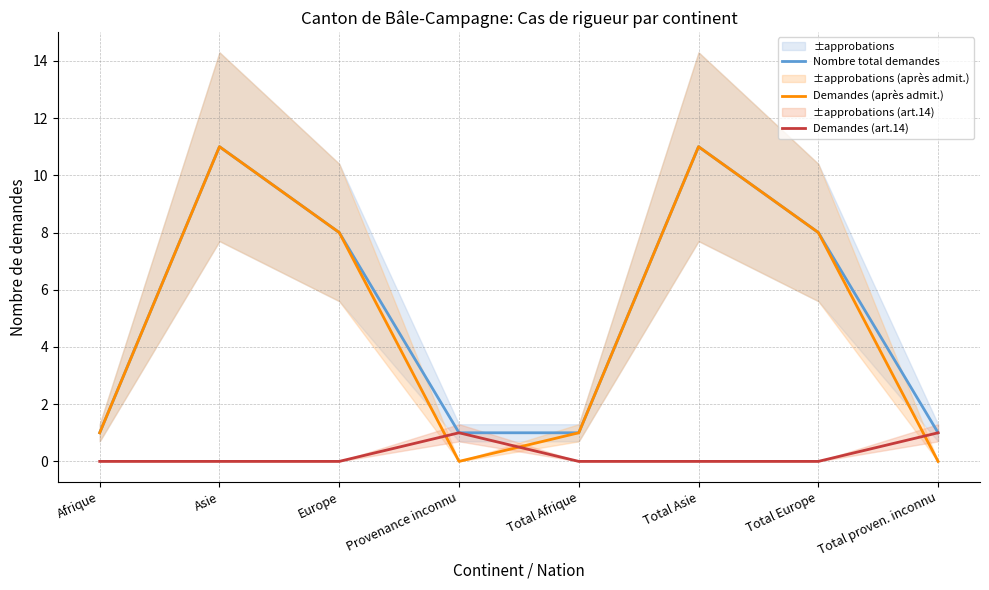

Does the chart have visible grid lines?

Yes